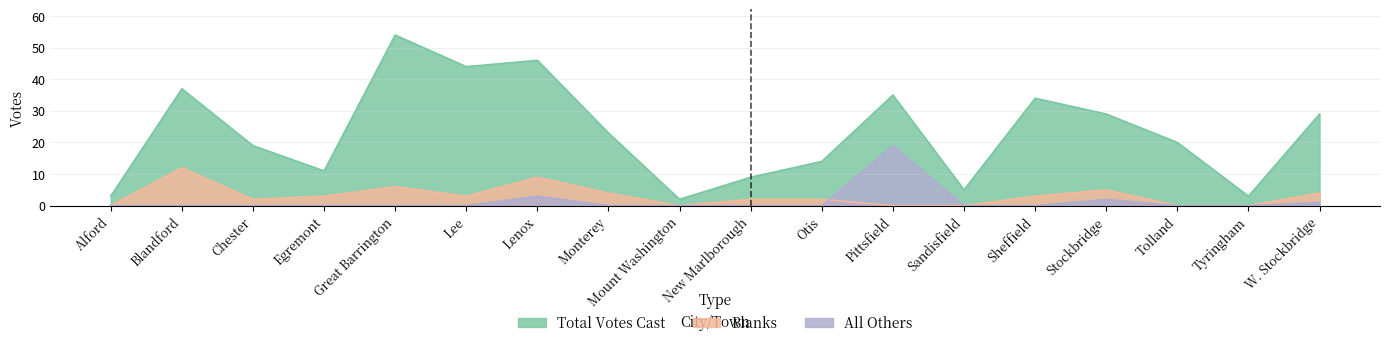

Rank the series at Chester from highest to lowest value.

Total Votes Cast, Blanks, All Others